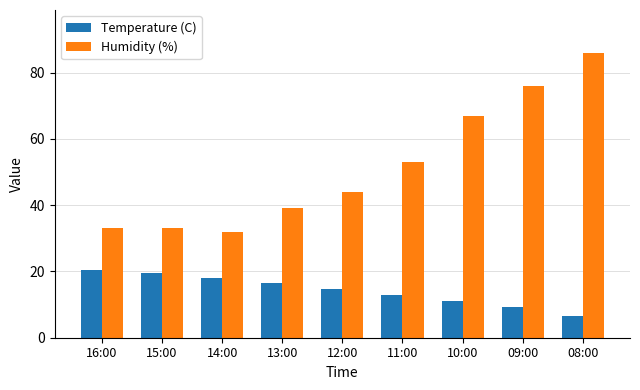

What is the smallest value displayed?

6.5